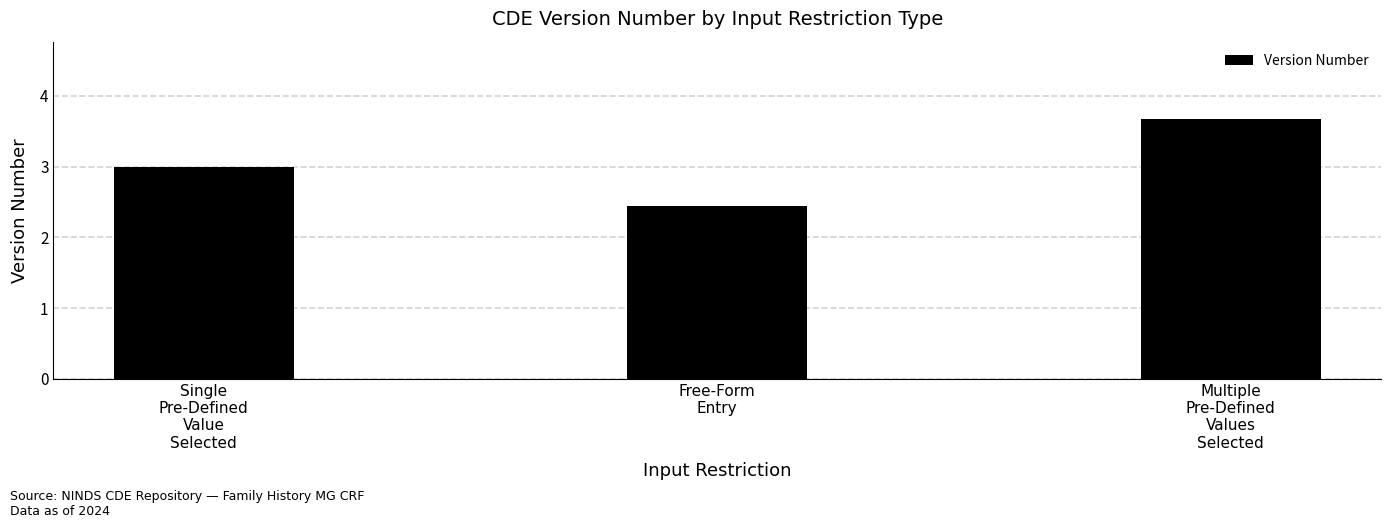

What position from the right is Free-Form
Entry?

2